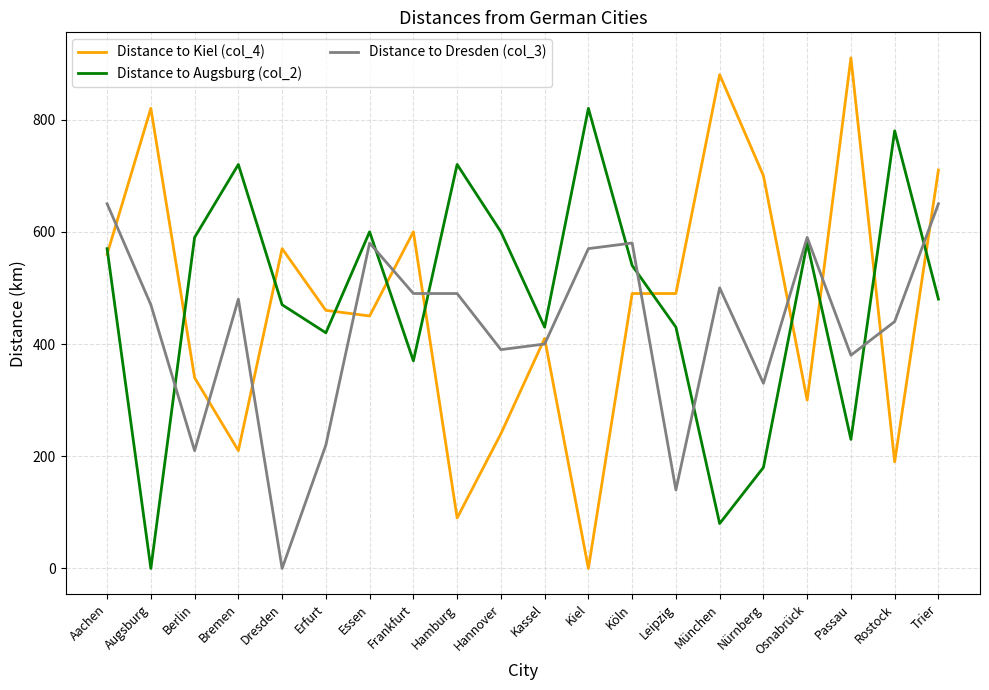

What position from the right is Bremen?

17